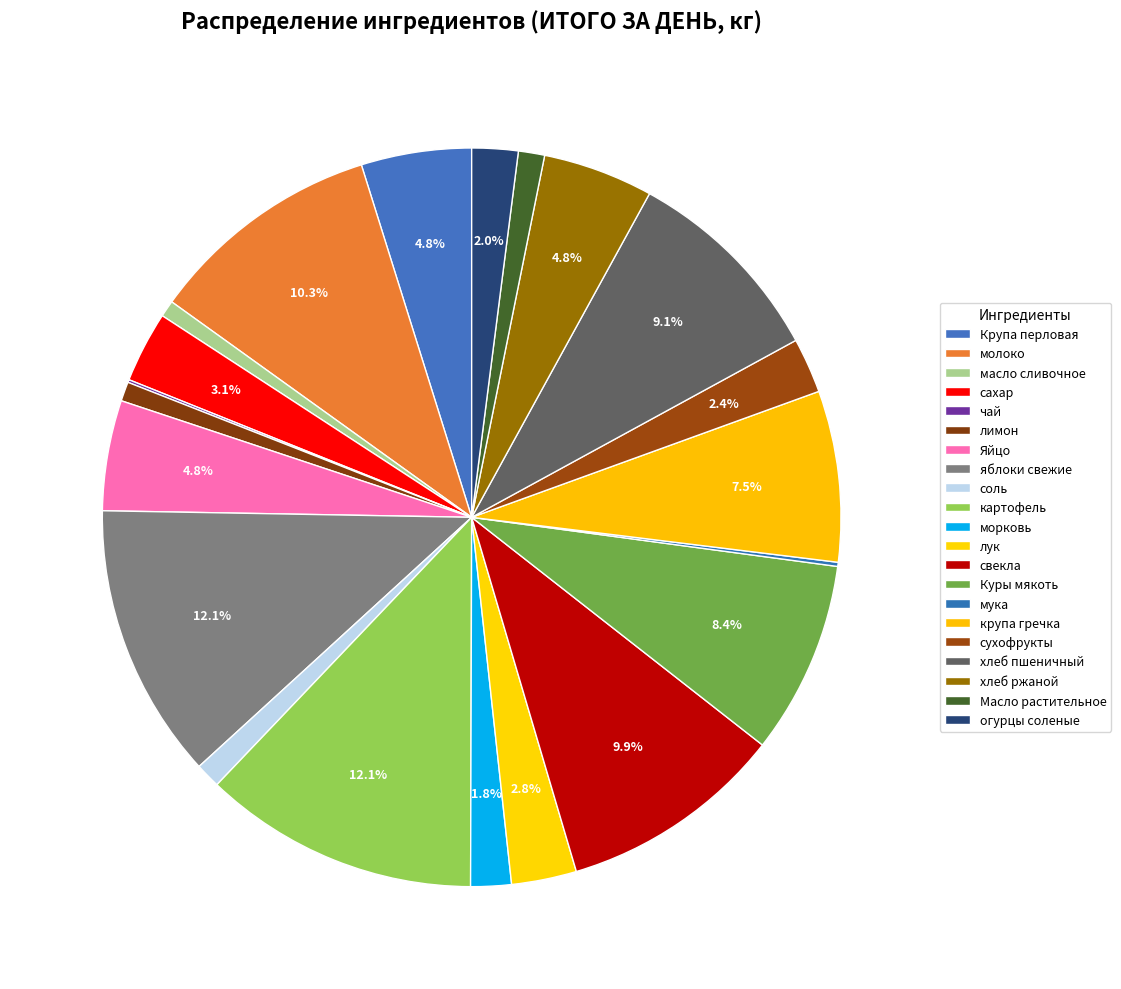

The сухофрукты slice represents 2% of the pie. True or false?

True